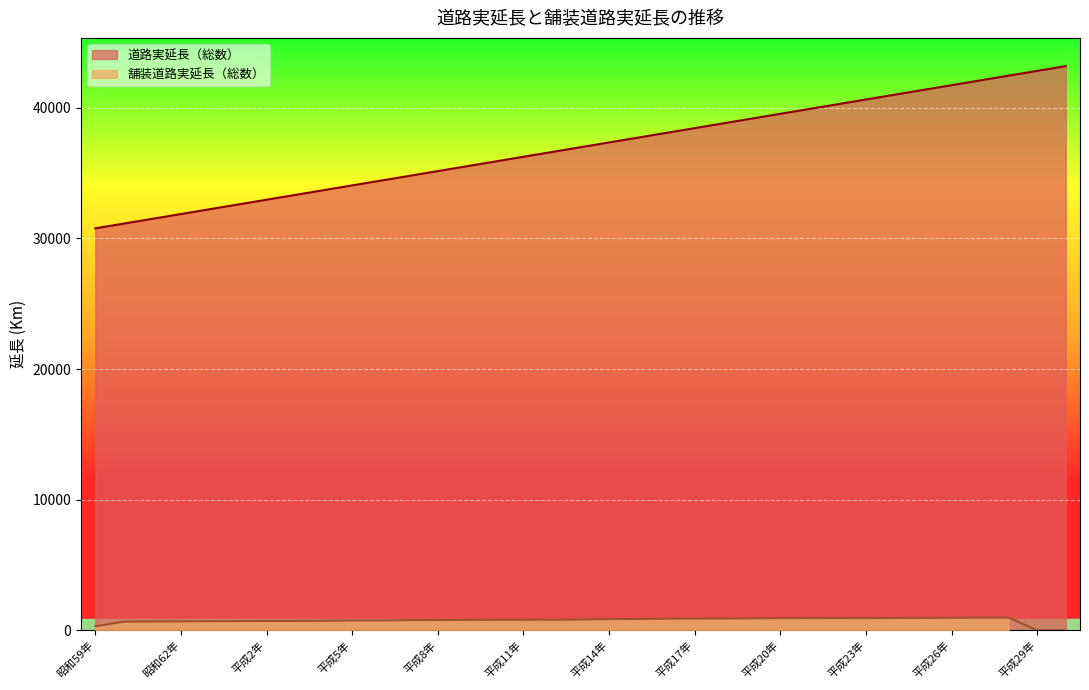

At which label does 道路実延長（総数） first exceed 36982?

平成14年